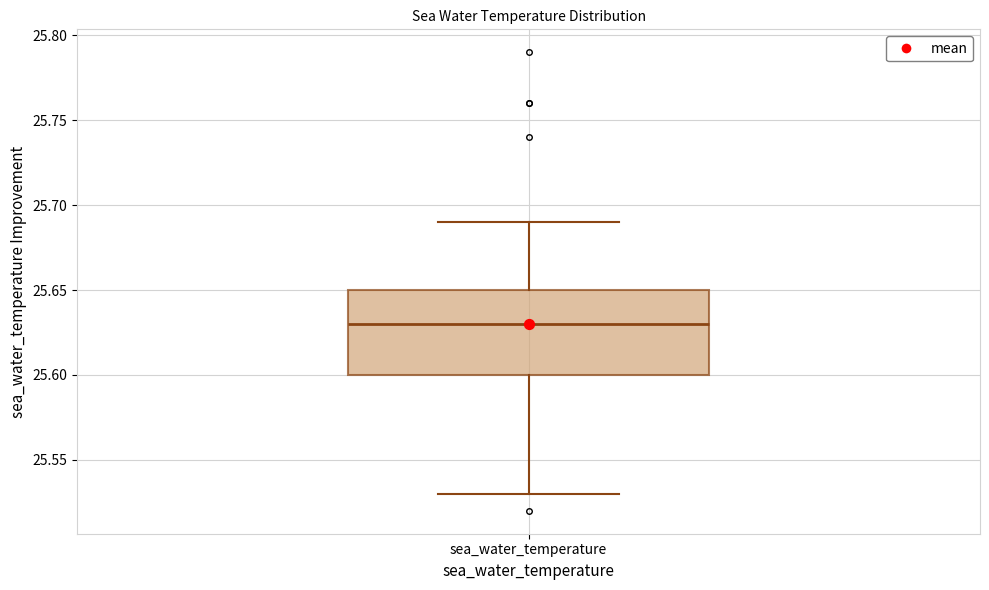

Transcribe this box plot: give where the median line is, the range the box spans, and where the two whiskers end, as read against the y-axis. The values are not printed on the chart, so give them approximately, as read against the axis.

median 25.63, box 25.60 to 25.65, whiskers 25.53 to 25.69